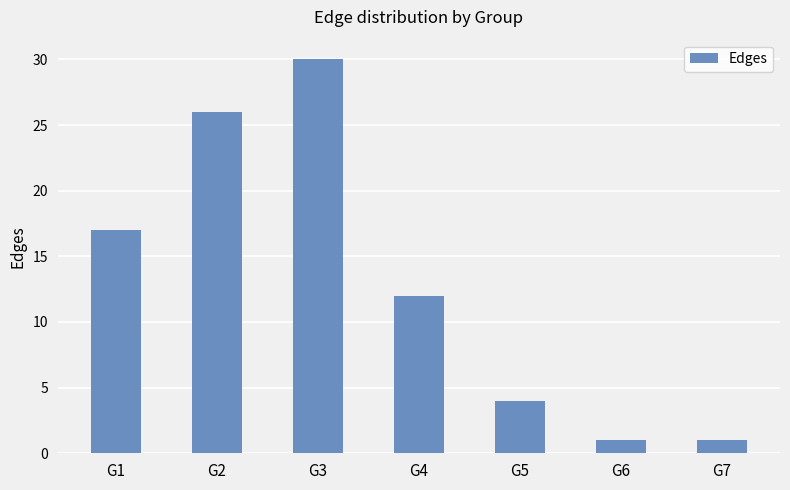

Between G6 and G2, which is larger?

G2